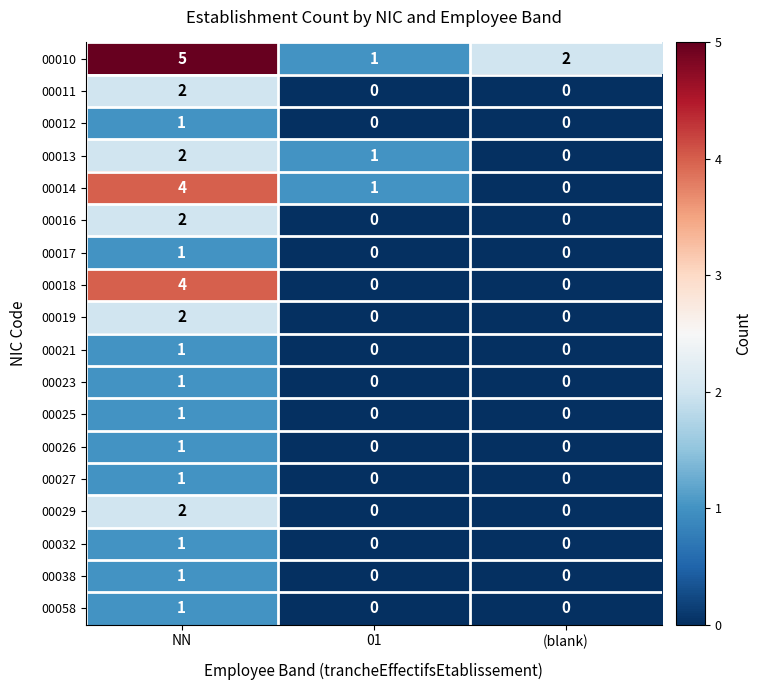

Is it true that 00019 equals -1 at (blank)?

False